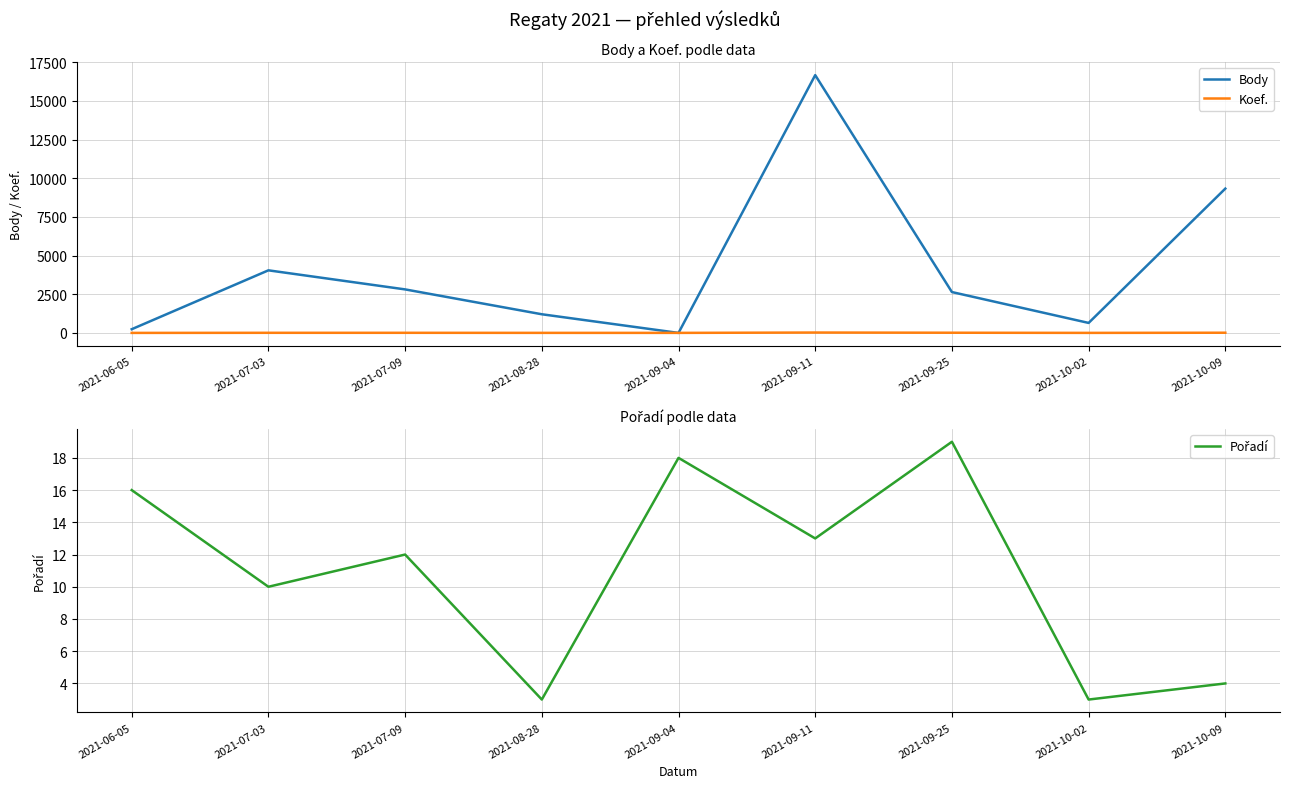

What is the approximate value of Pořadí at 2021-06-05?

16